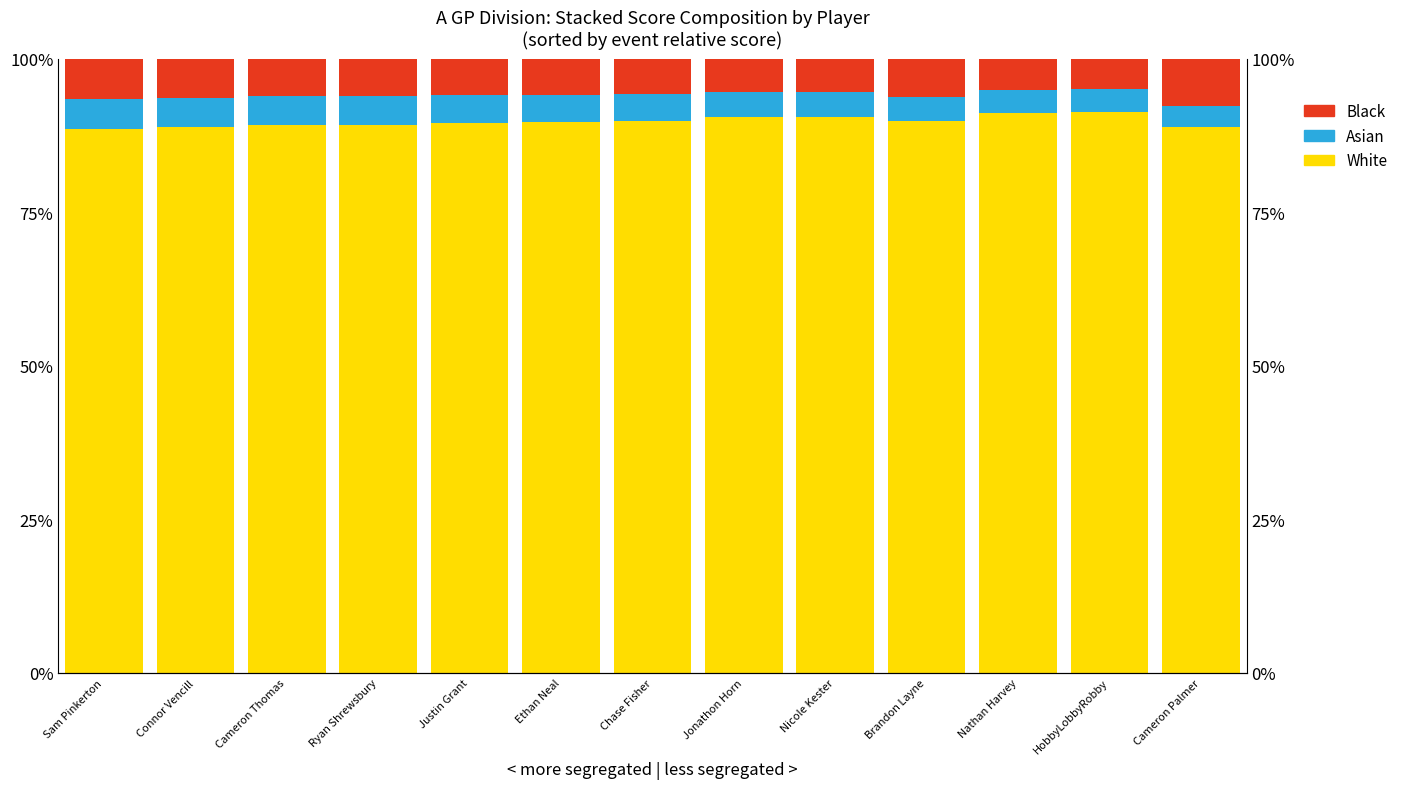

Is the value of Asian at Brandon Layne greater than the value of Black at Sam Pinkerton?

No